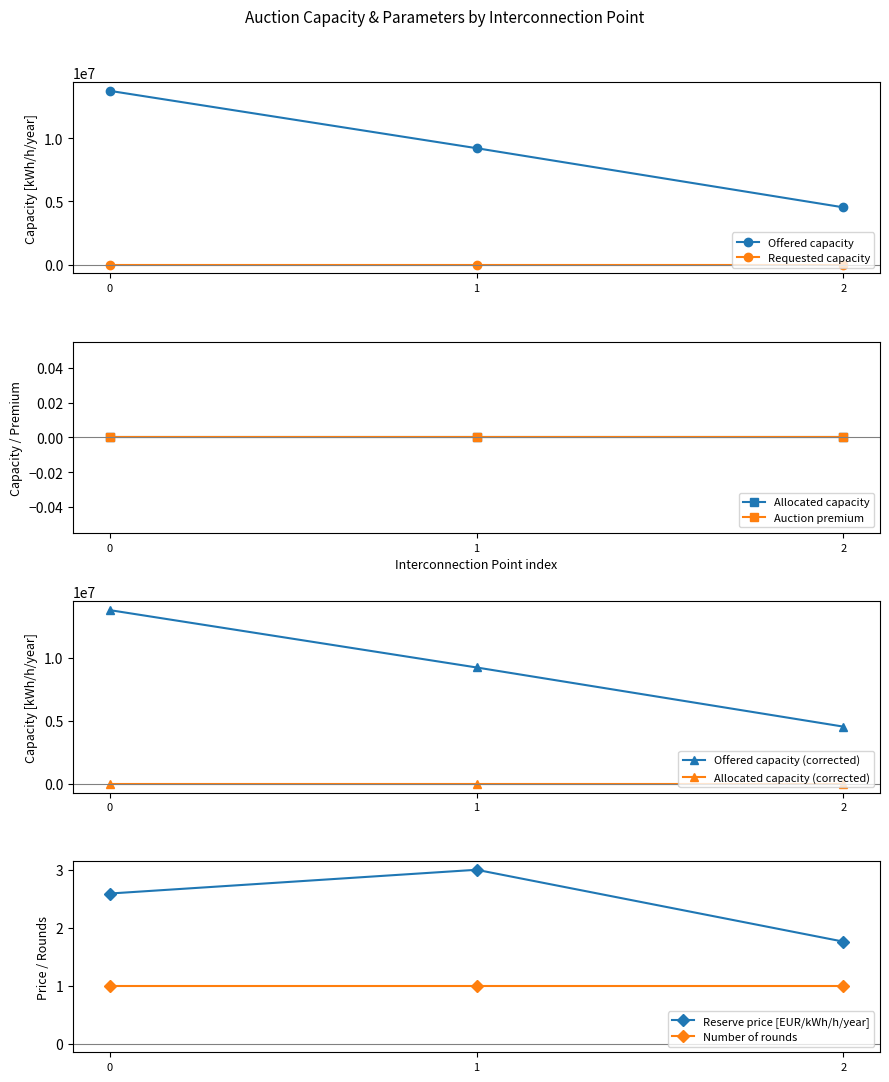

Is the value of Number of rounds at Kireevo (BG) / Zaychar (RS) greater than the value of Offered capacity at Kireevo (BG) / Zaychar (RS)?

No